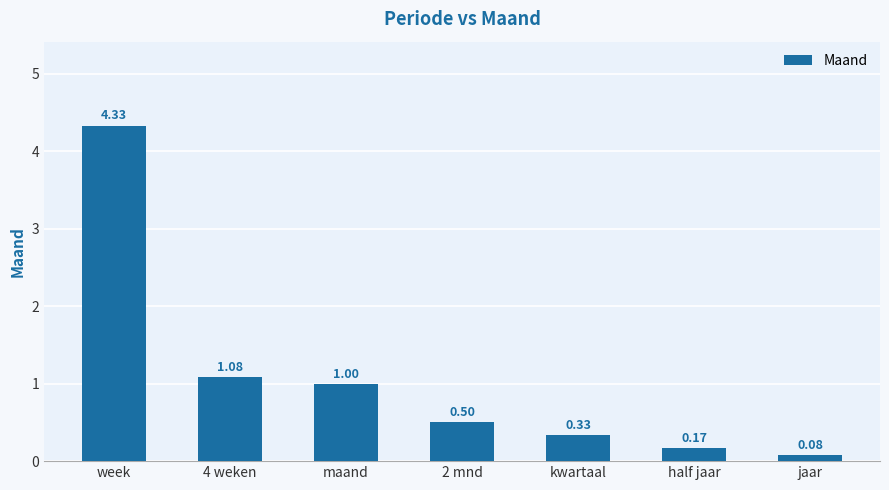

Which category has the lowest value across all series?

jaar